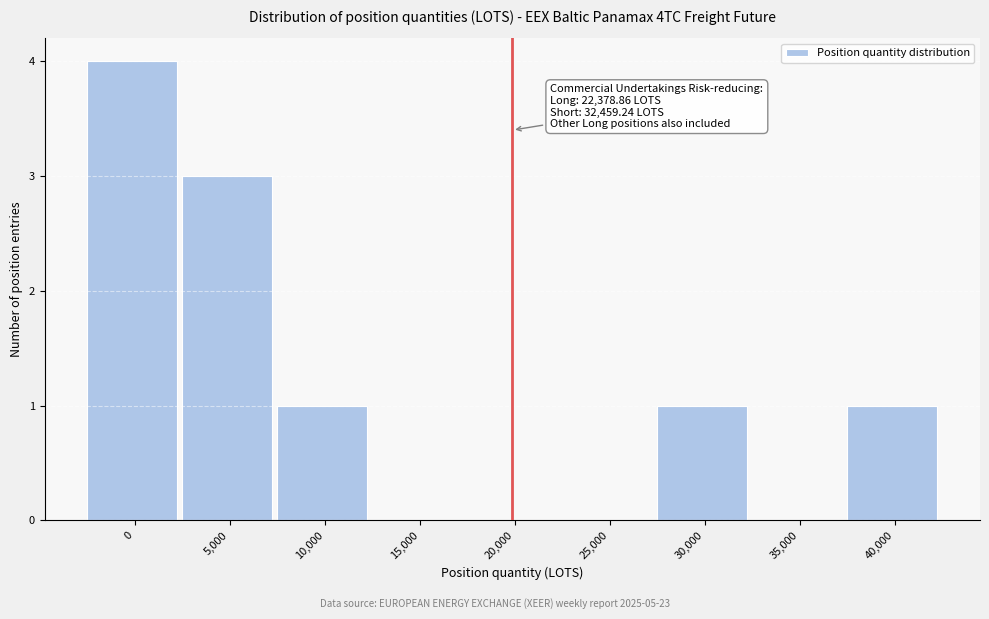

Reading right to left, transcribe all the data shown in this chart.

40,000=1	35,000=0	30,000=1	25,000=0	20,000=0	15,000=0	10,000=1	5,000=3	0=4